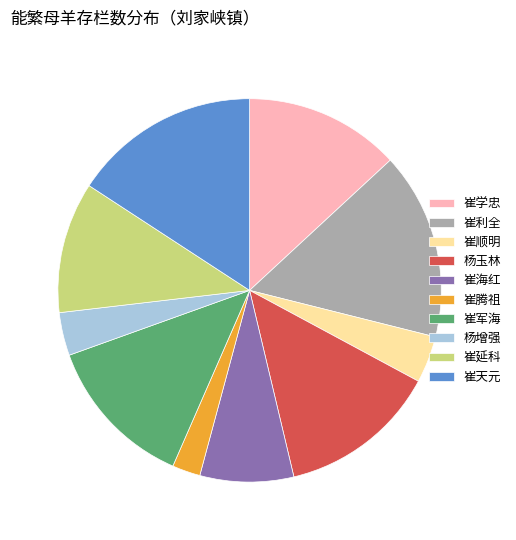

Combined, do 崔利全 and 崔海红 account for over 50%?

No